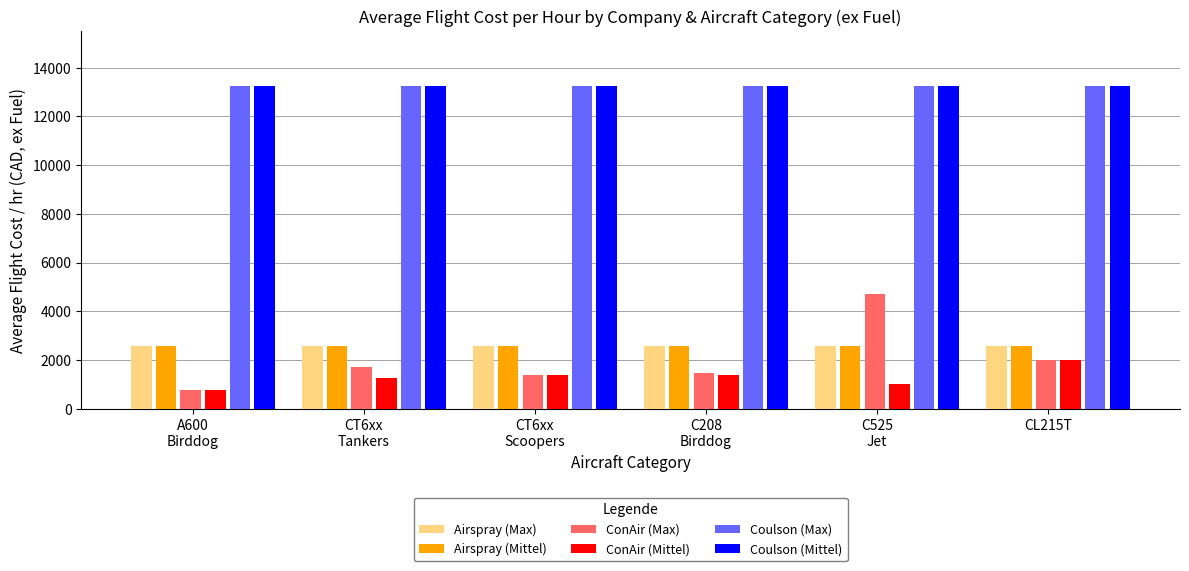

How many groups of bars are there?

6